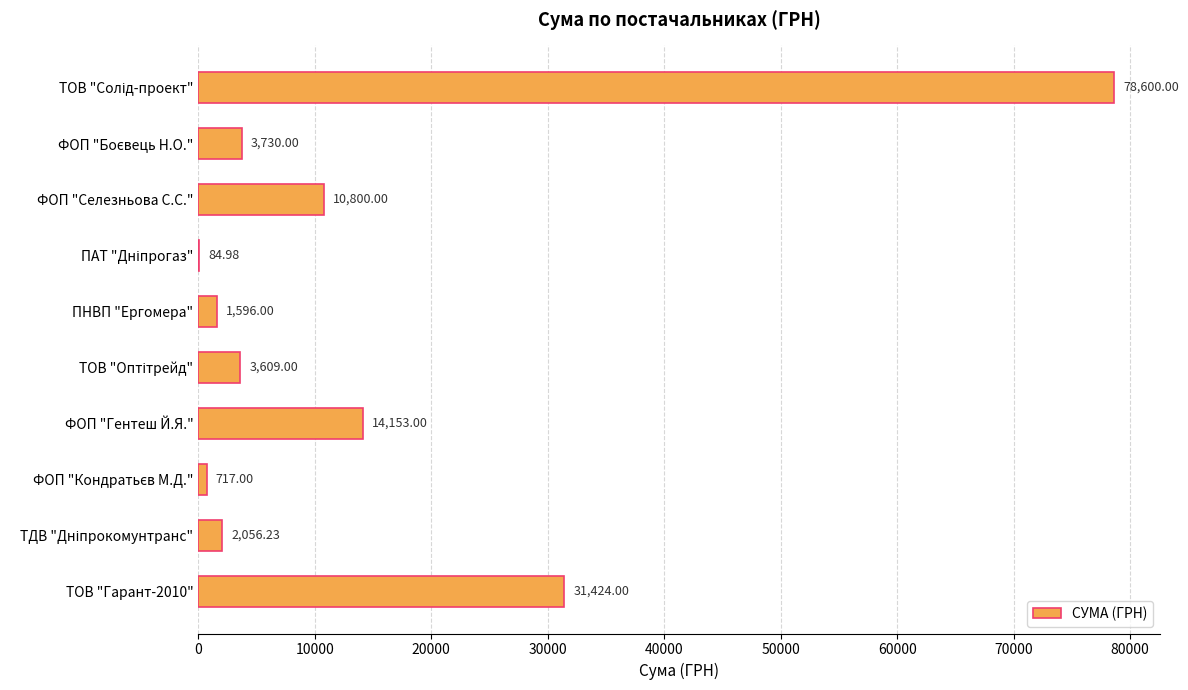

What is the sum of all values?

146770.2